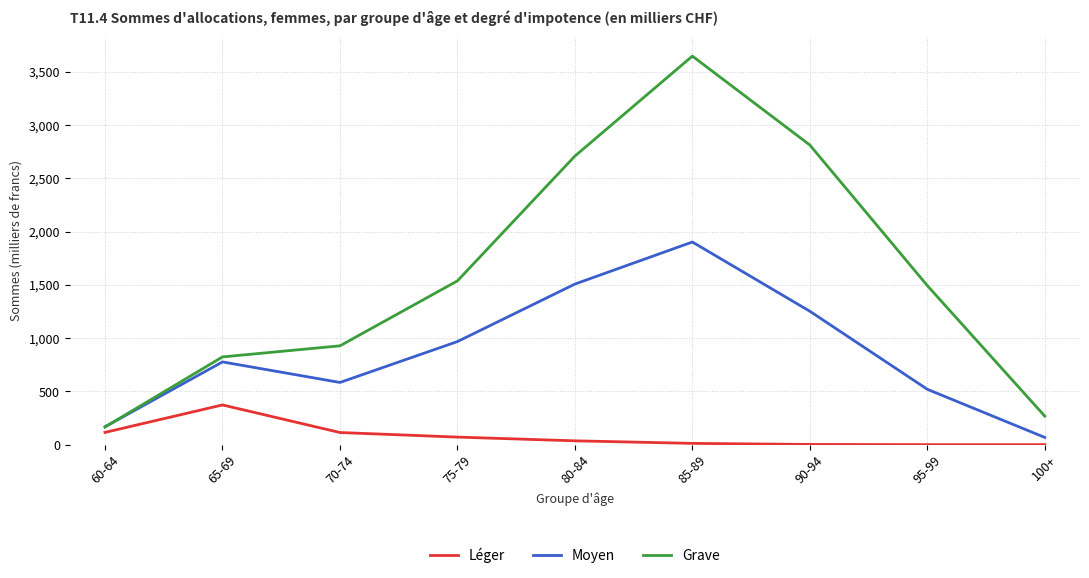

At which category is the sum across all series the highest?

85-89